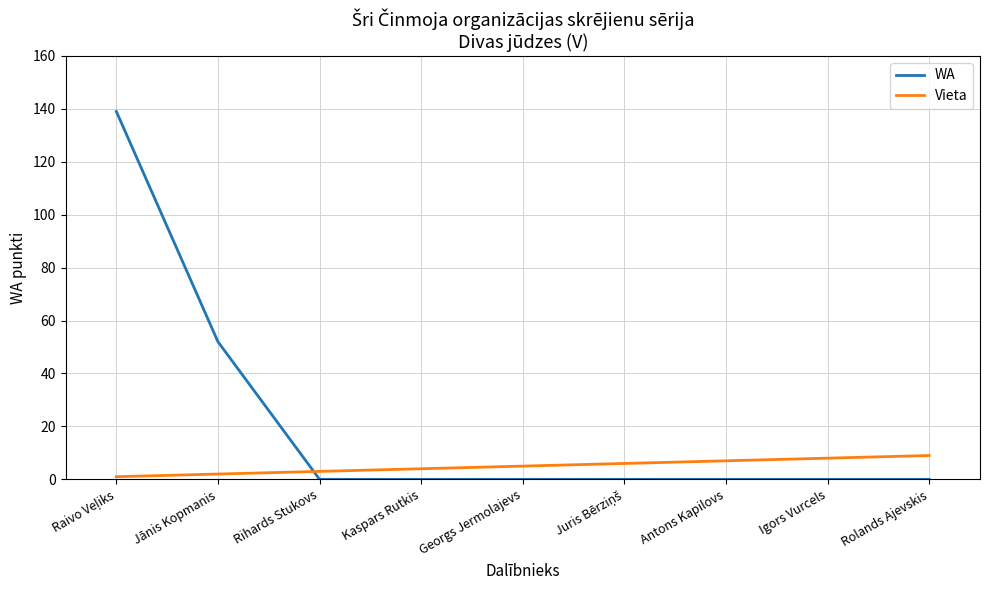

Rank the series by their maximum value, from highest to lowest.

WA, Vieta